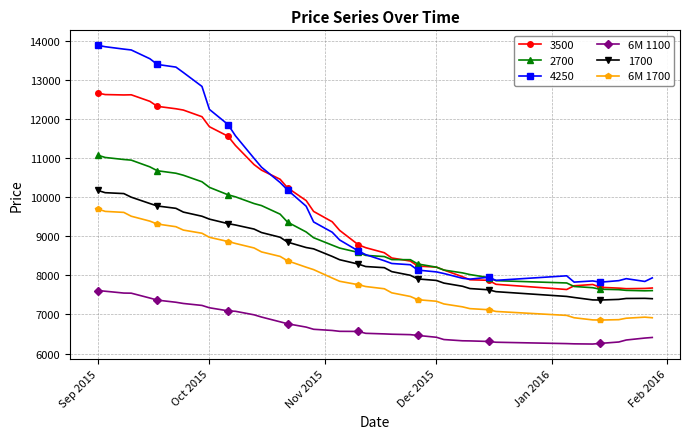

True or false: 6M 1700 and 6M 1100 cross at least once.

False